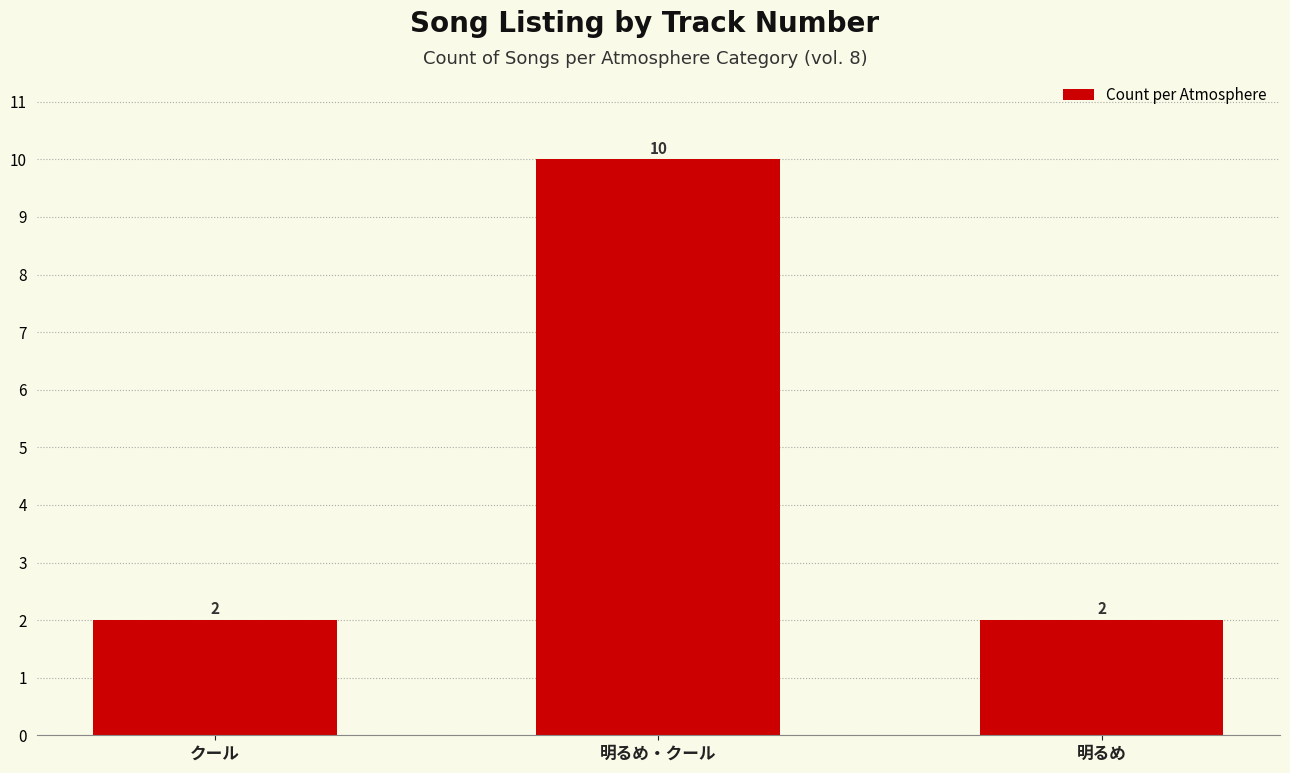

How many bars are there in total?

3